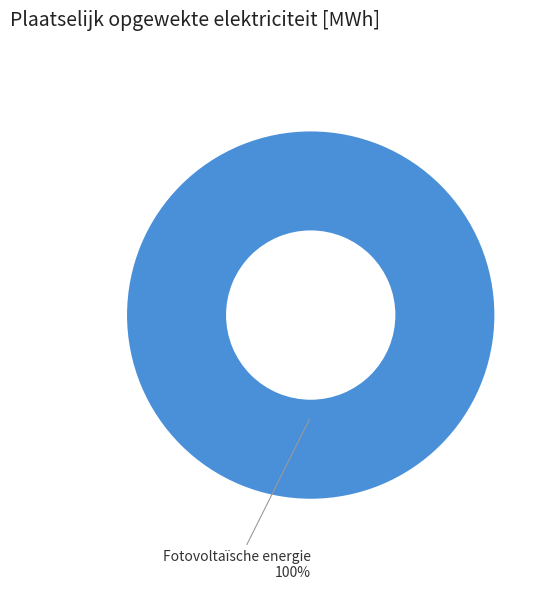

Is there any slice that represents more than half of the pie?

Yes